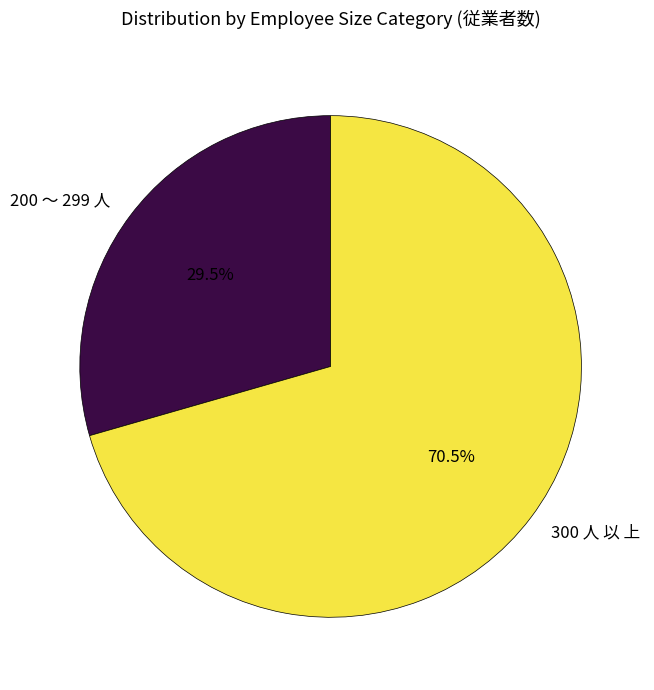

Approximately how many times larger is the value at 200 ～ 299 人 compared to 300 人 以 上?

0.4